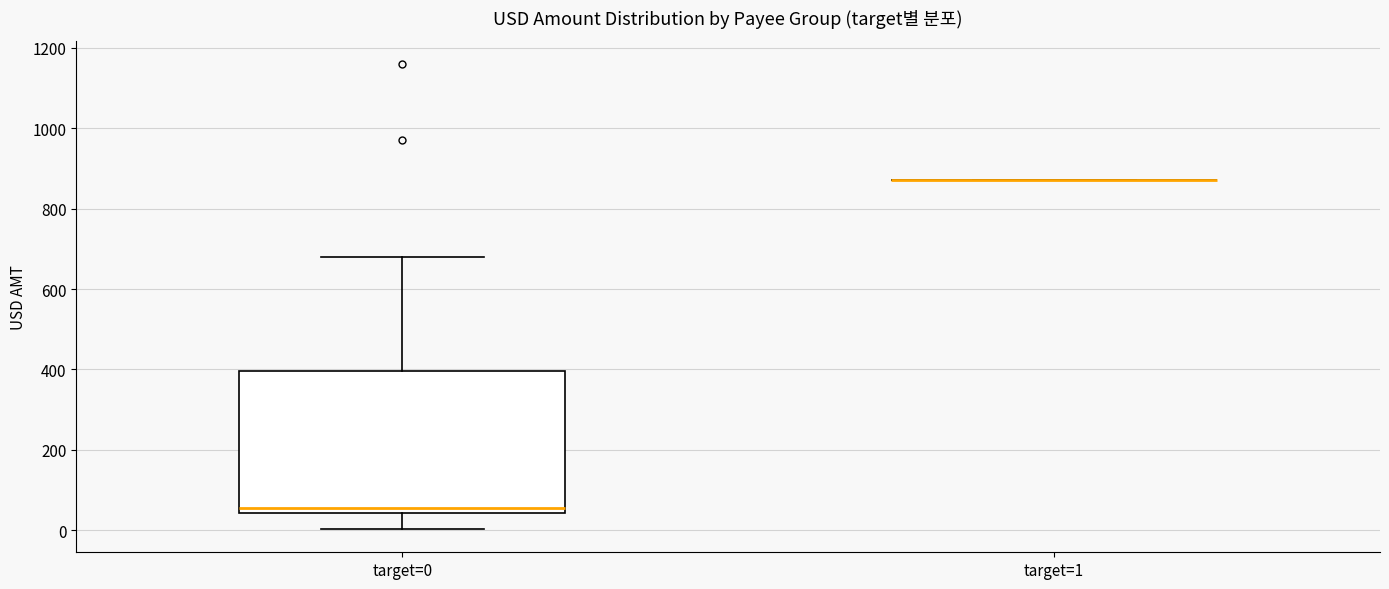

Where does the lower whisker of the box for target=0 end on the y-axis? The values are not printed on the chart, so give them approximately, as read against the axis.

0